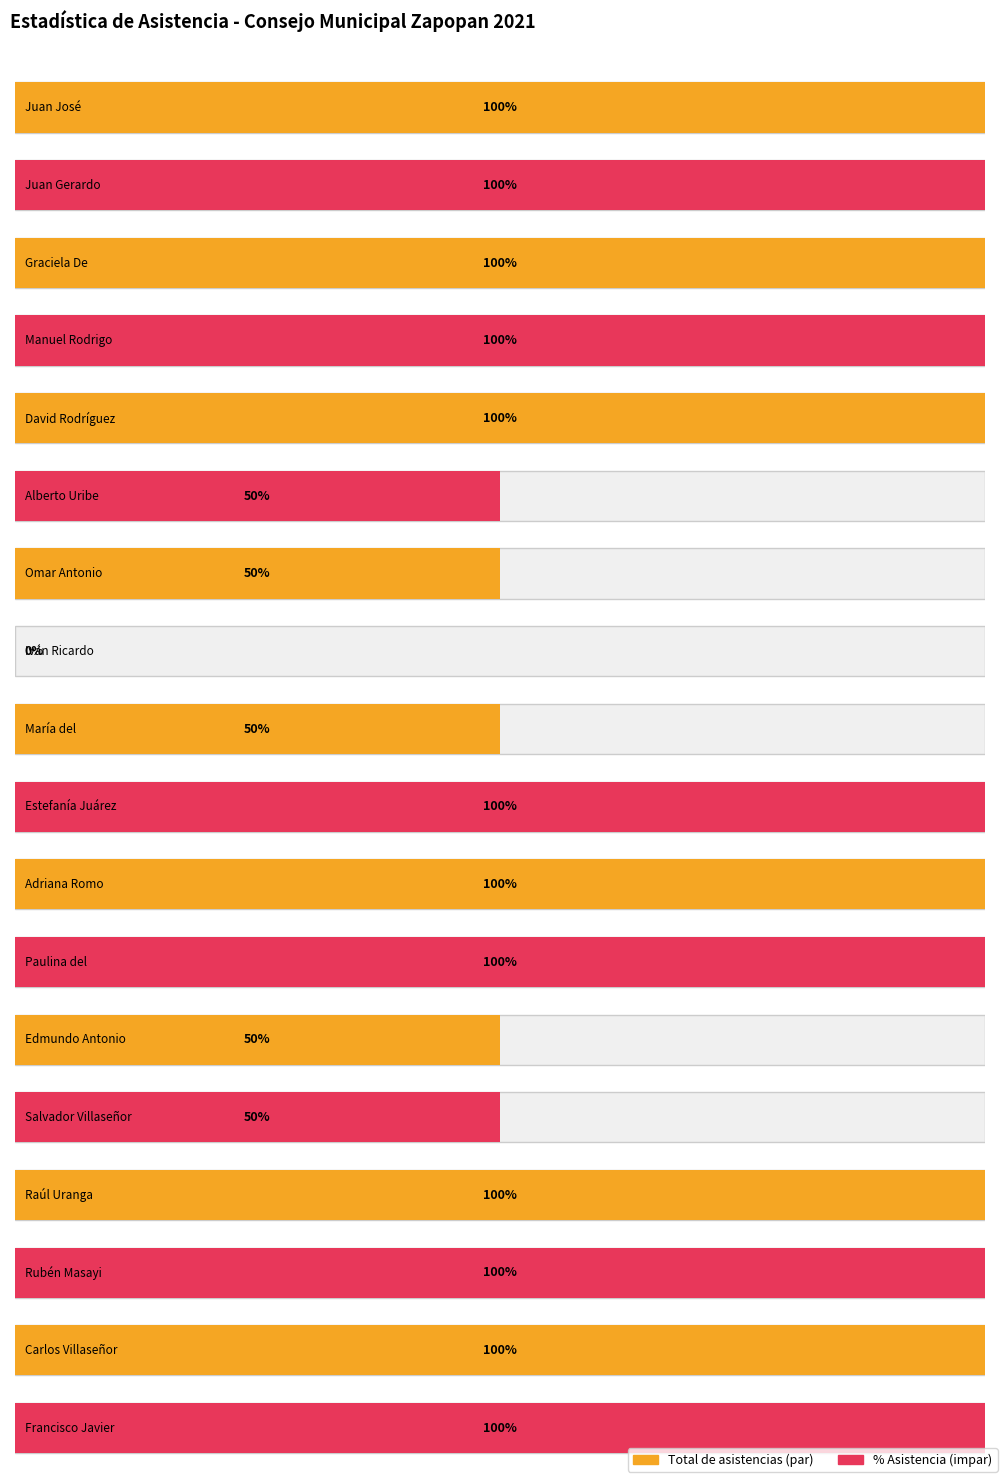

Does the chart contain any negative values?

No